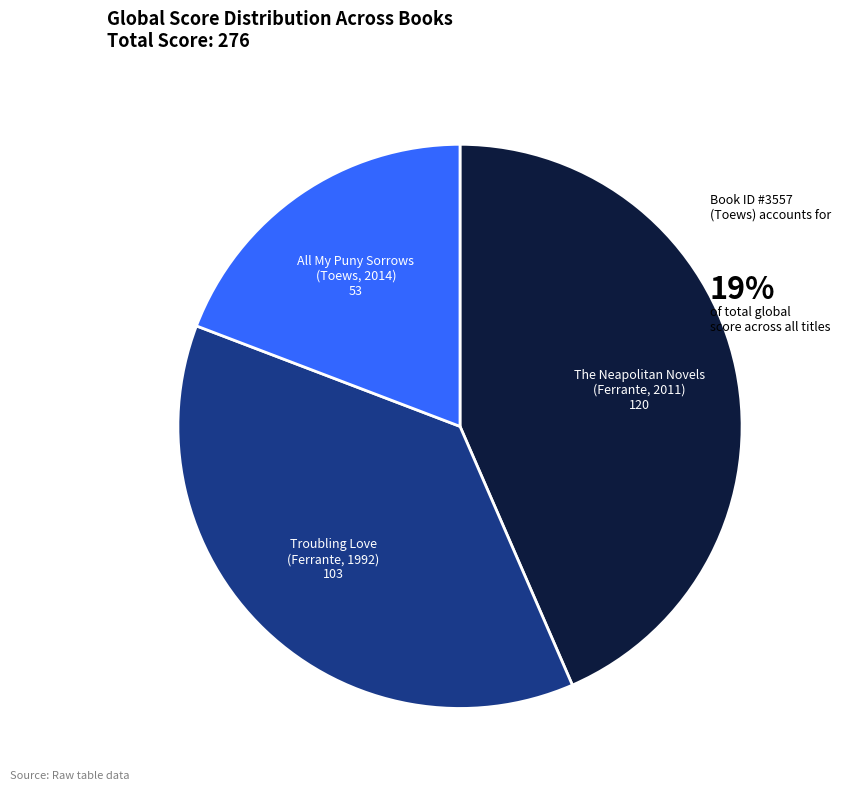

Which category has the biggest portion of the pie?

The Neapolitan Novels (Ferrante, 2011)